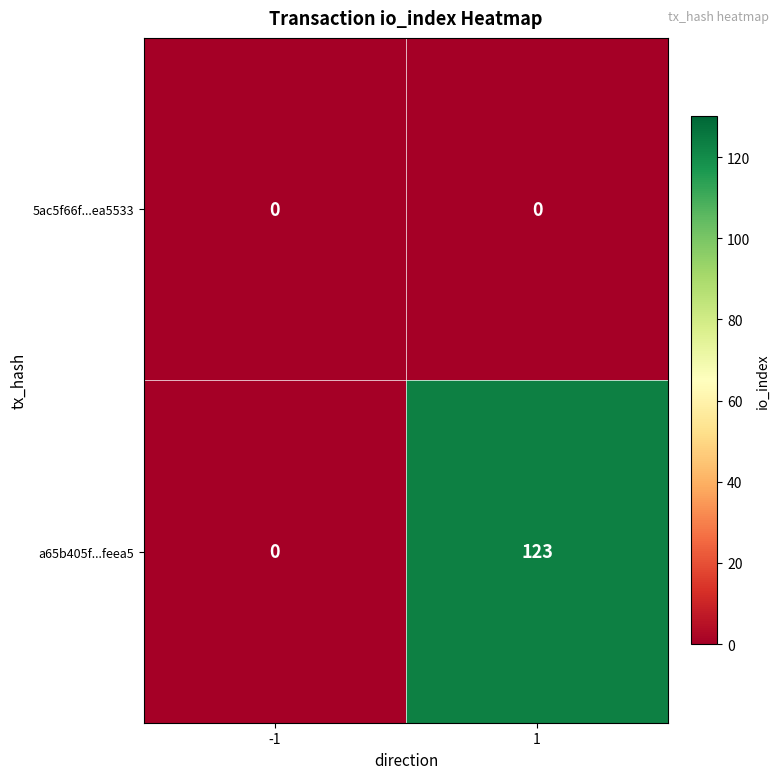

Which series changed the most between -1 and 1?

a65b405f...feea5